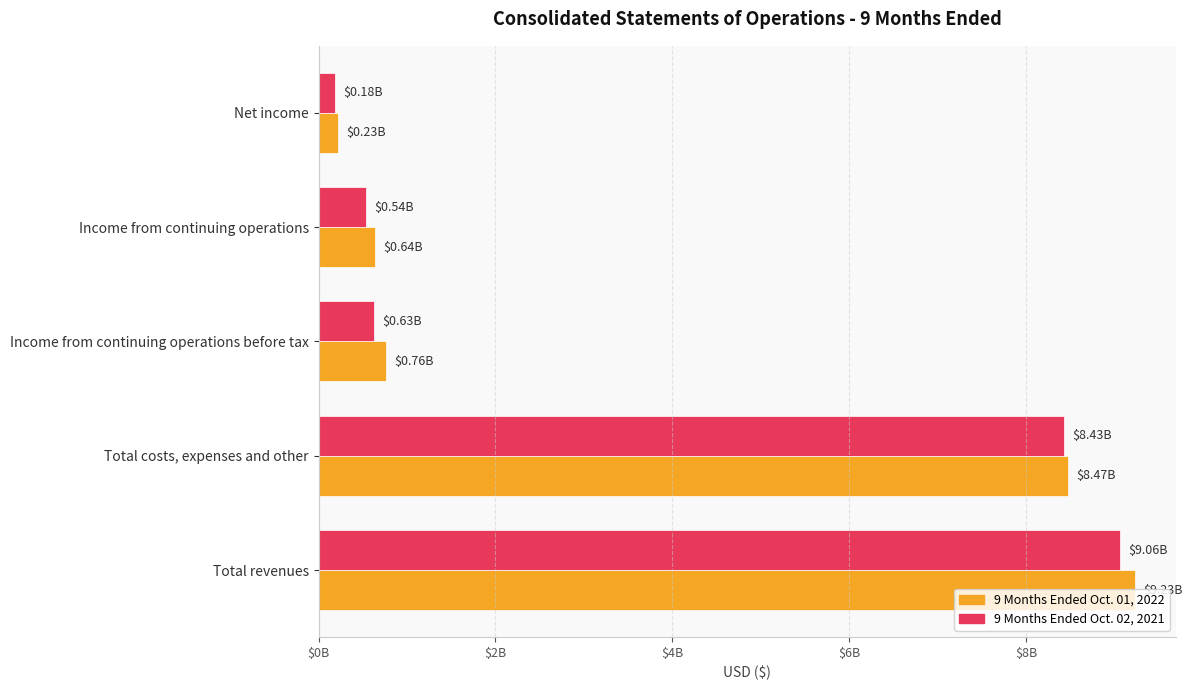

At which label is 9 Months Ended Oct. 02, 2021 closest to 4622500000?

Total costs, expenses and other